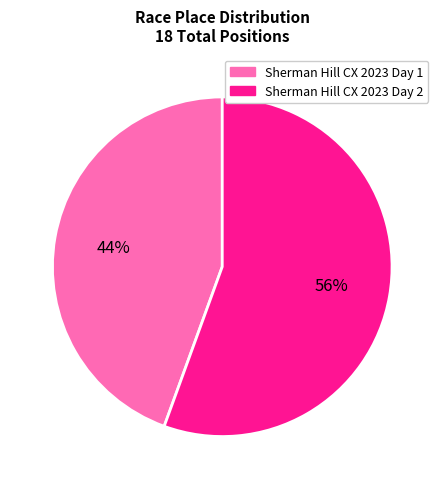

How many segments does this pie chart have?

2